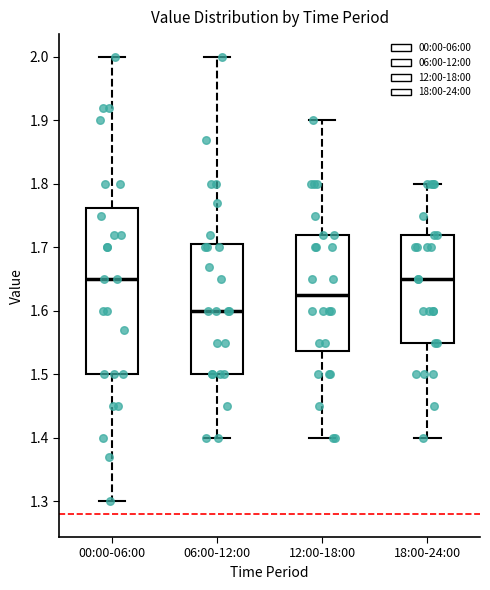

Which box is the tallest, from its lower edge to its upper edge?

00:00-06:00